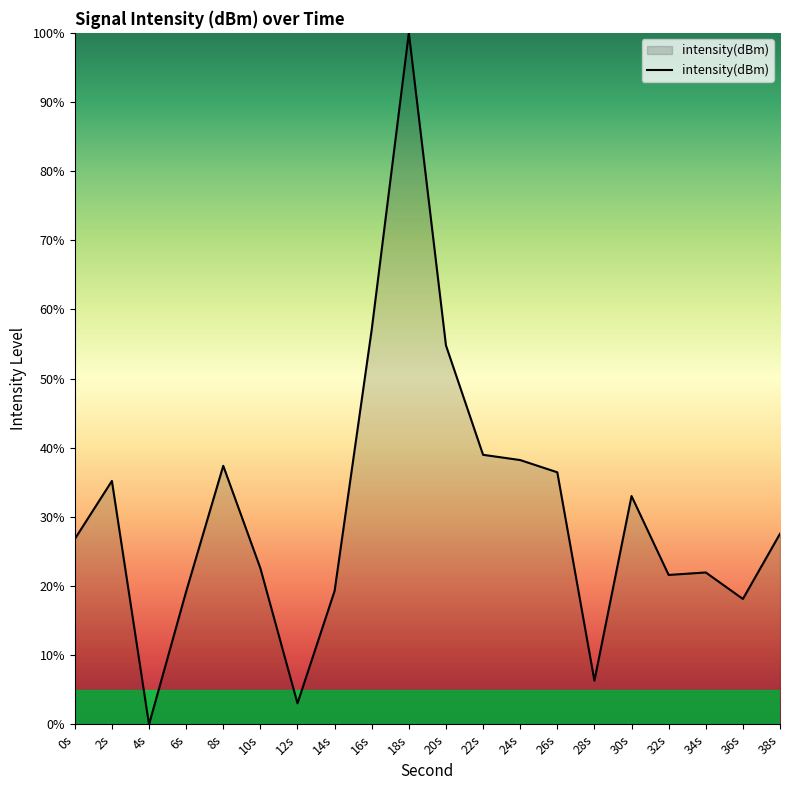

How many distinct data groups are displayed?

1